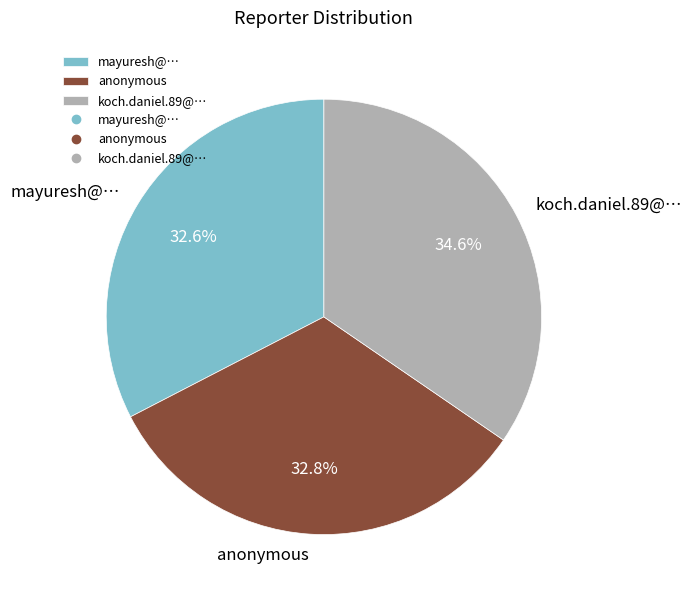

To the nearest percent, what portion does koch.daniel.89@… represent?

35%